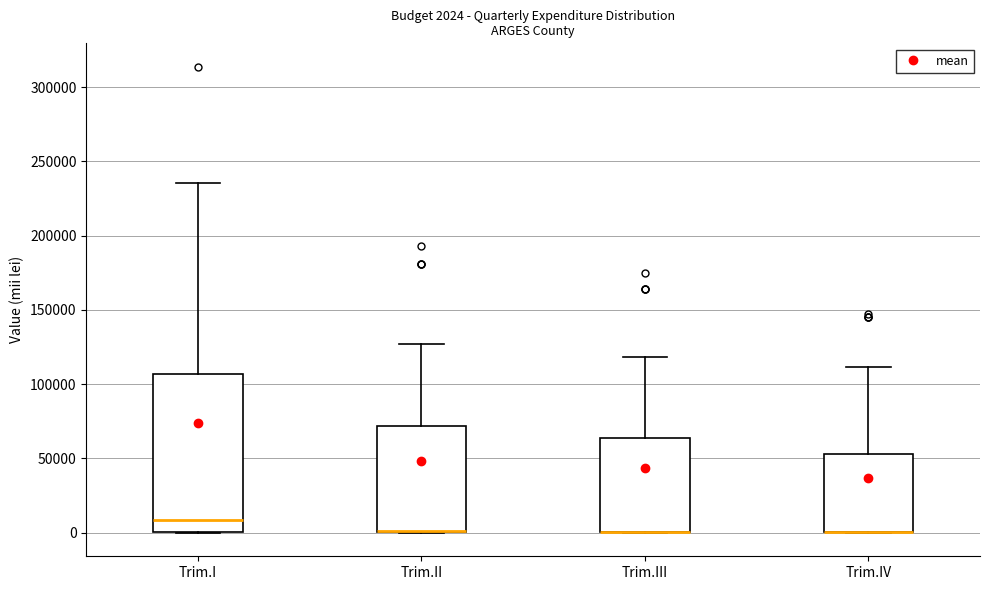

Comparing the boxes themselves (not the whiskers), which one is the tallest?

Trim.I